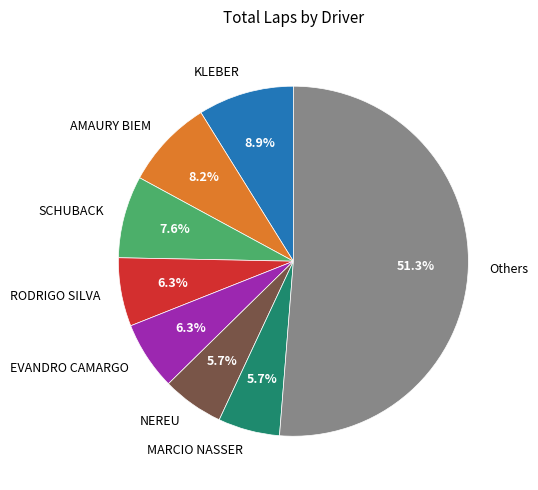

Which slice is the largest?

Others